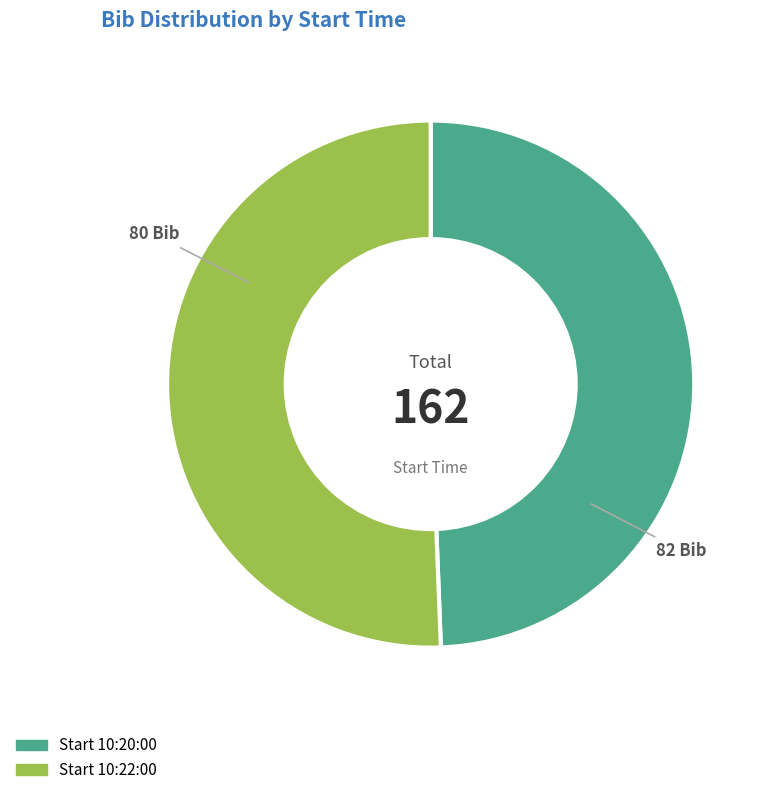

Is there any slice that represents more than half of the pie?

Yes